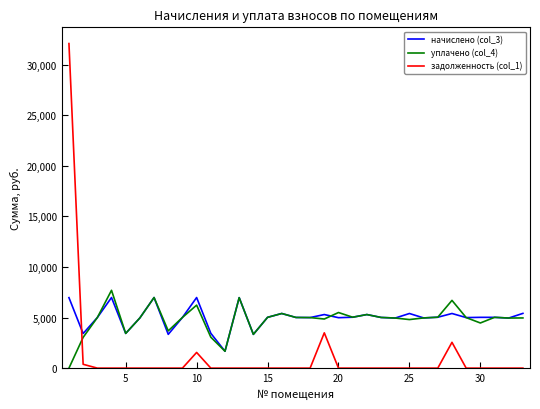

Which series has the largest range (max minus min)?

задолженность (col_1)